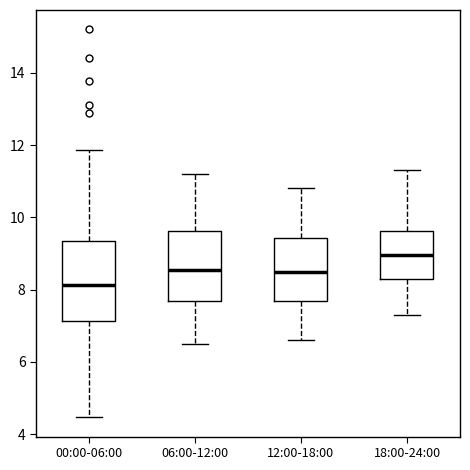

Reading left to right, read every box against the y-axis: the position of its median line, the range the box covers, and the ends of its whiskers. The values are not printed on the chart, so give them approximately, as read against the axis.

00:00-06:00: median 8.2, box 7.2 to 9.4, whiskers 4.4 to 11.8
06:00-12:00: median 8.6, box 7.6 to 9.6, whiskers 6.6 to 11.2
12:00-18:00: median 8.6, box 7.6 to 9.4, whiskers 6.6 to 10.8
18:00-24:00: median 9.0, box 8.4 to 9.6, whiskers 7.4 to 11.4